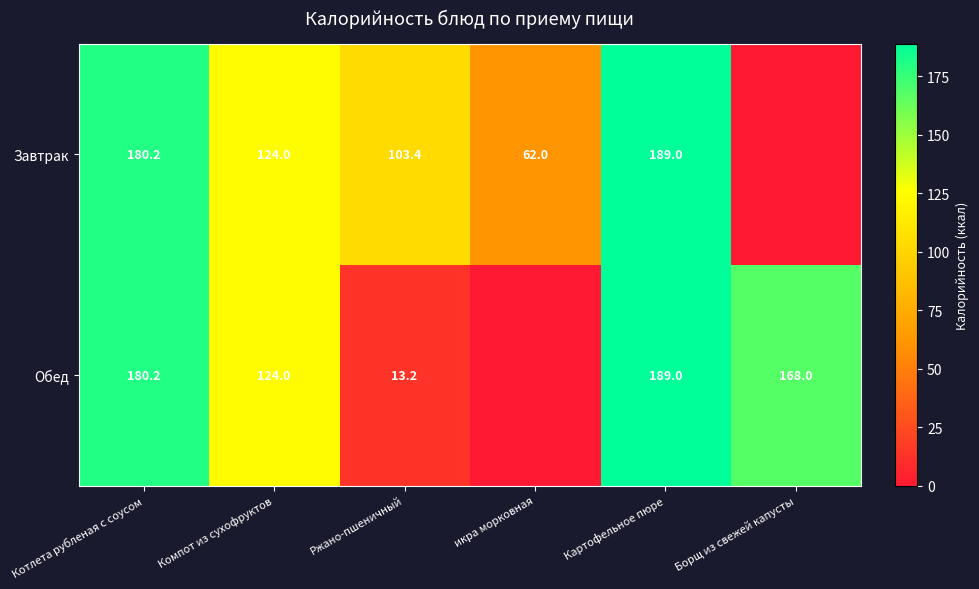

What is the difference between the Обед values at Компот из сухофруктов and Котлета рубленая с соусом?

56.2